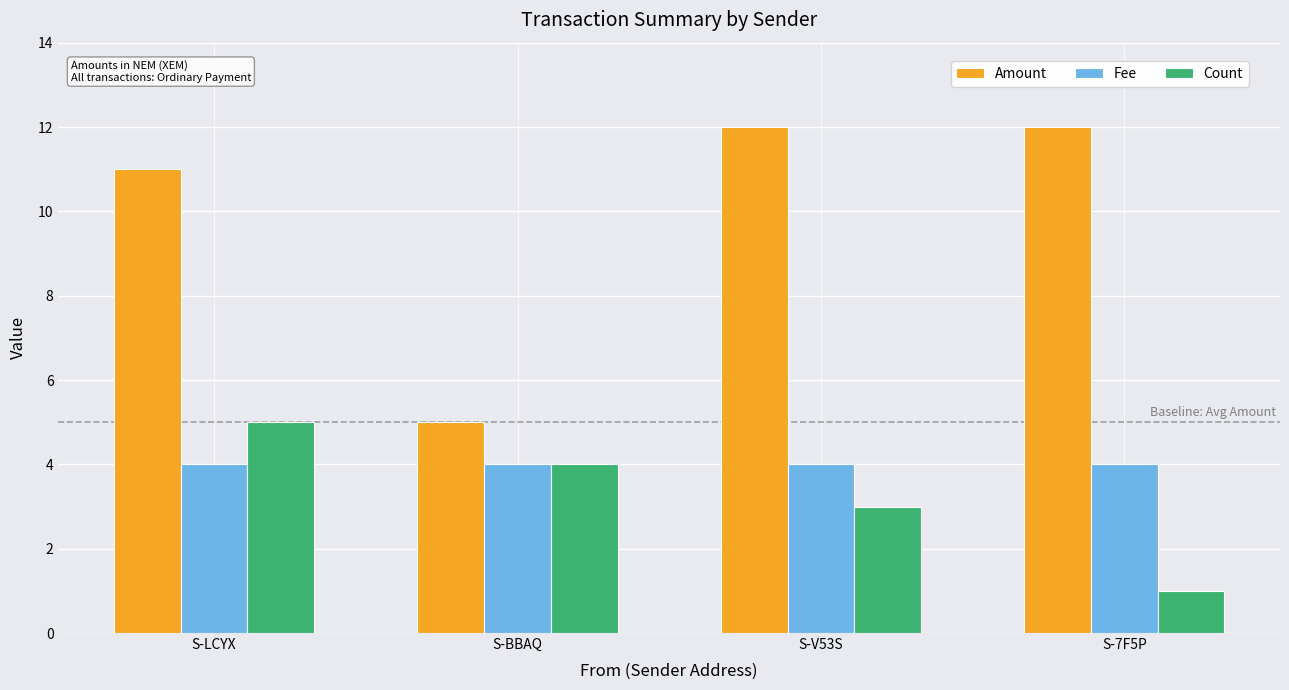

Which series changed the most between S-BBAQ and S-V53S?

Amount